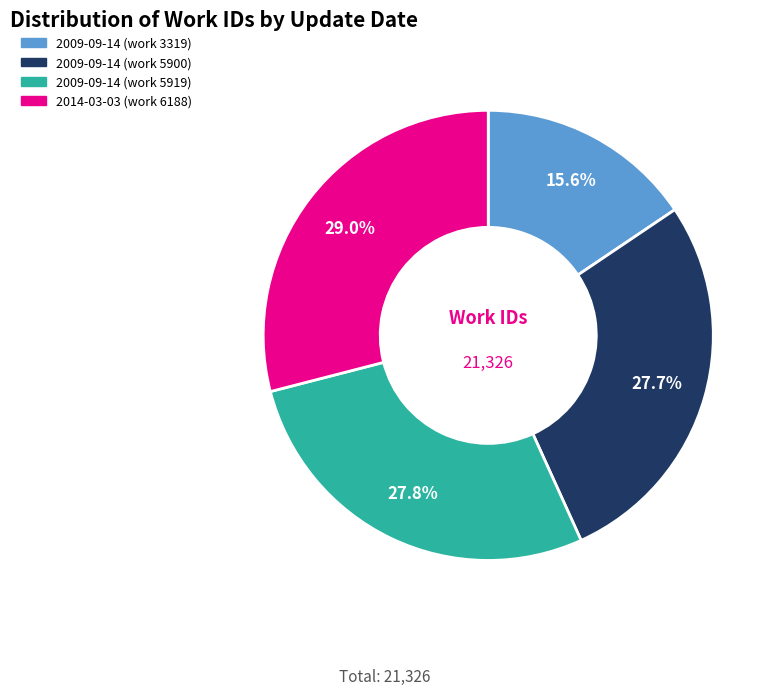

To the nearest percent, what is the difference between the largest and smallest slice percentages?

13%